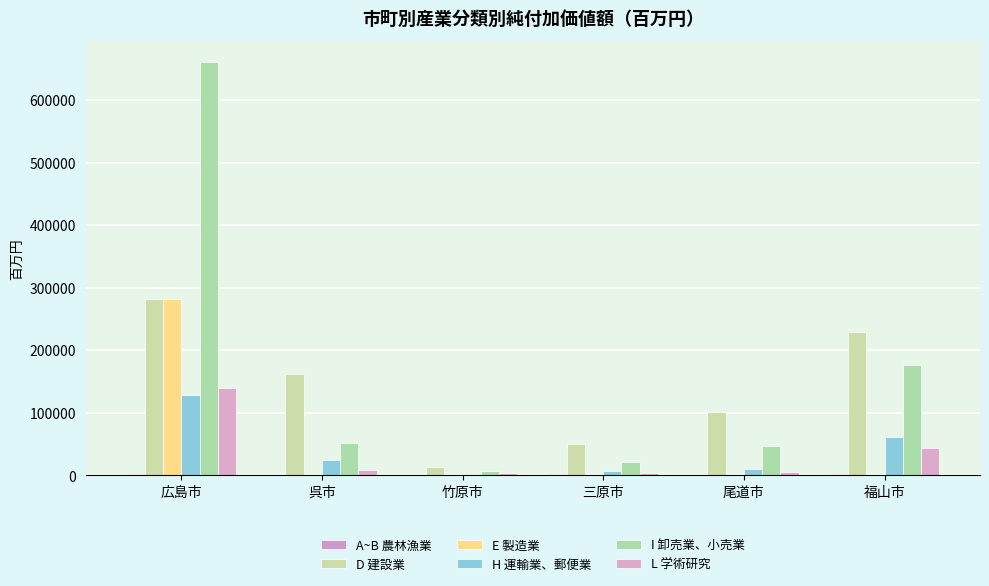

Does the chart contain stacked bars?

No